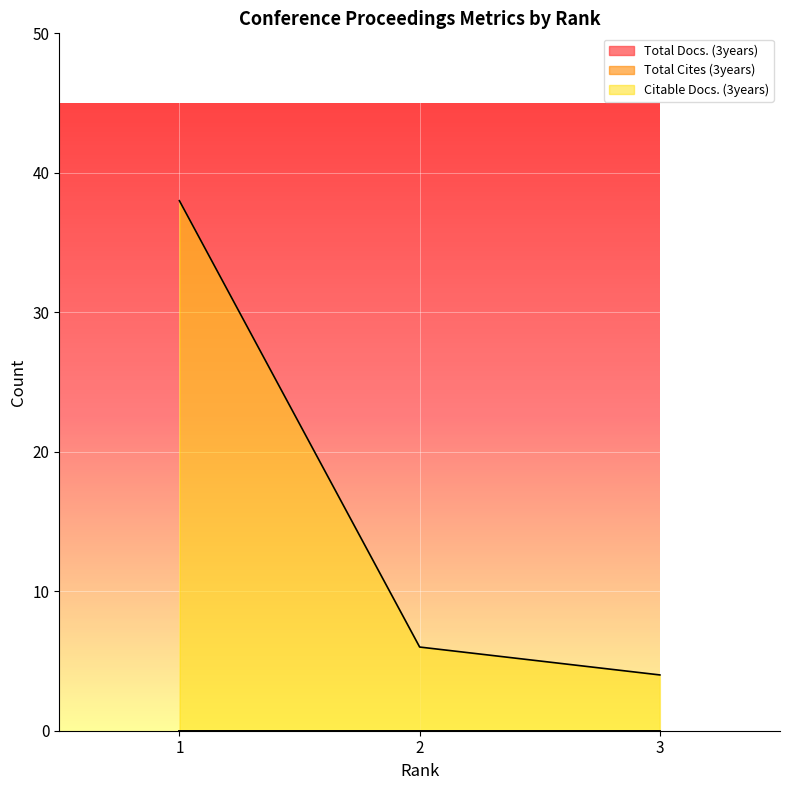

Which category has the highest value across all series?

1